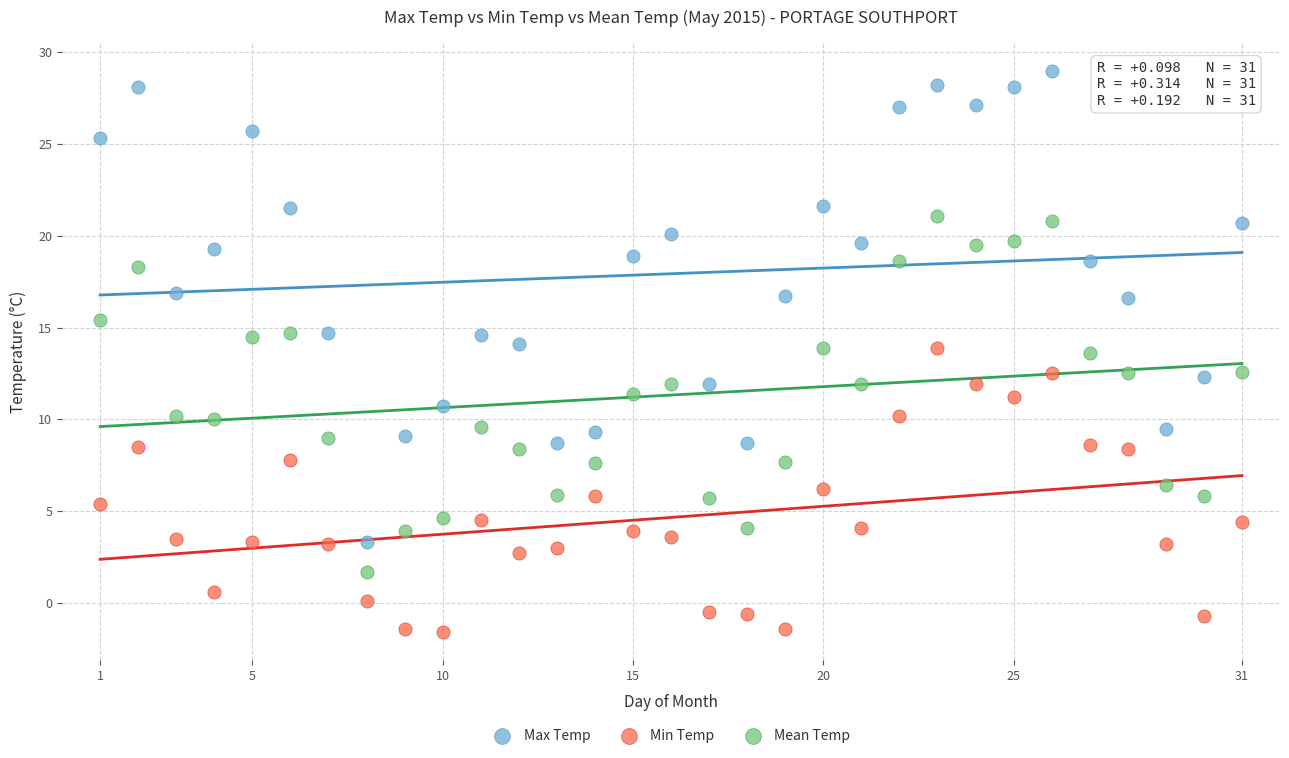

Which series reaches the maximum Y coordinate?

Max Temp